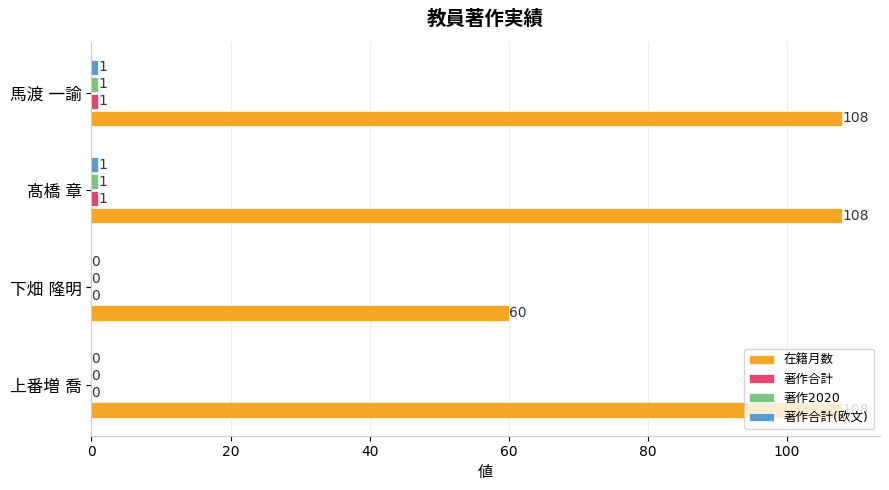

What is the maximum value shown in the chart?

108